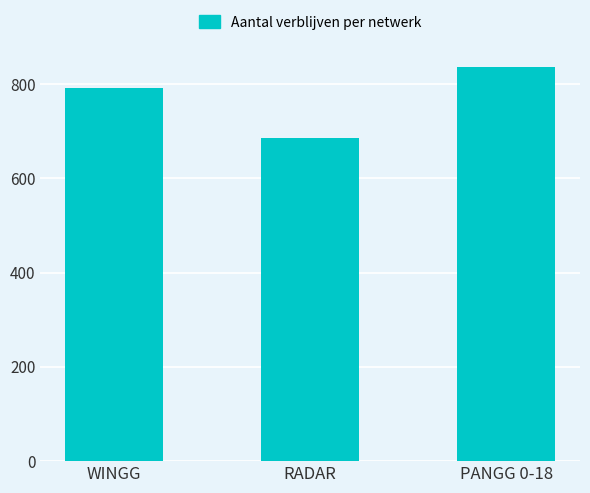

Reading right to left, what are all the values shown in this chart?

PANGG 0-18=837	RADAR=686	WINGG=791